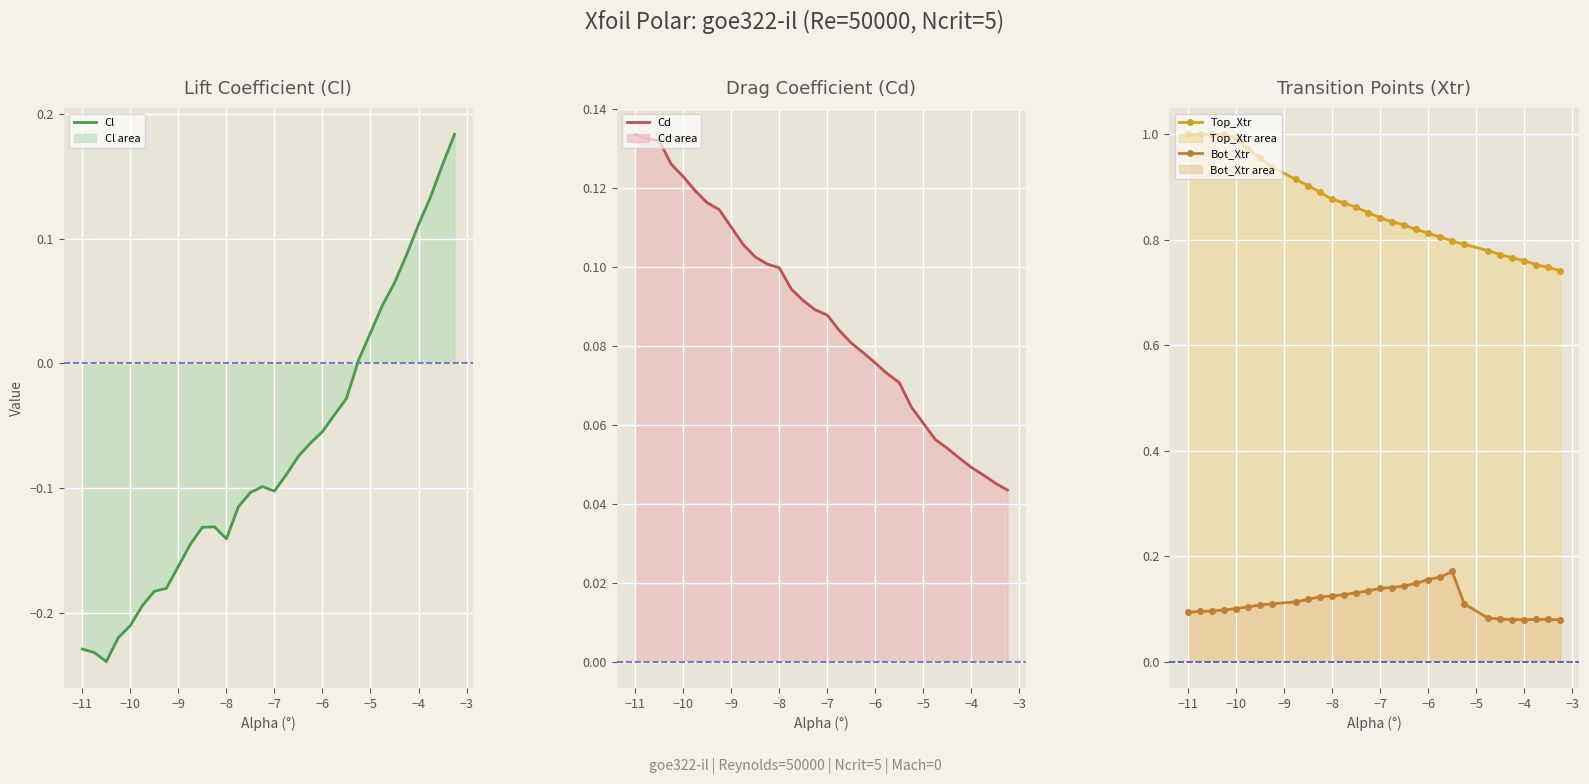

True or false: Top_Xtr and Bot_Xtr cross at least once.

False